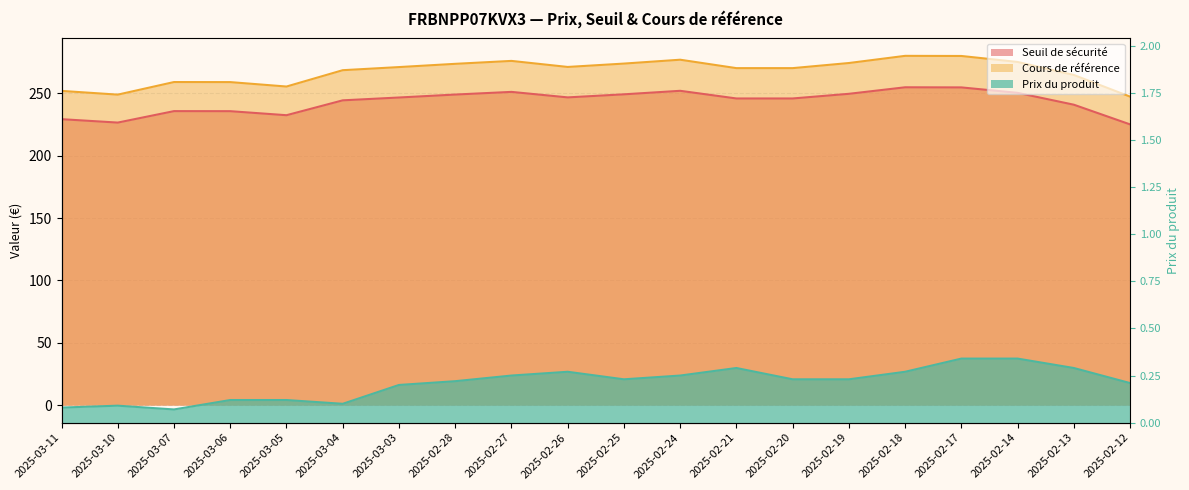

What is the spread (max minus min) of values at 2025-02-17?

279.7